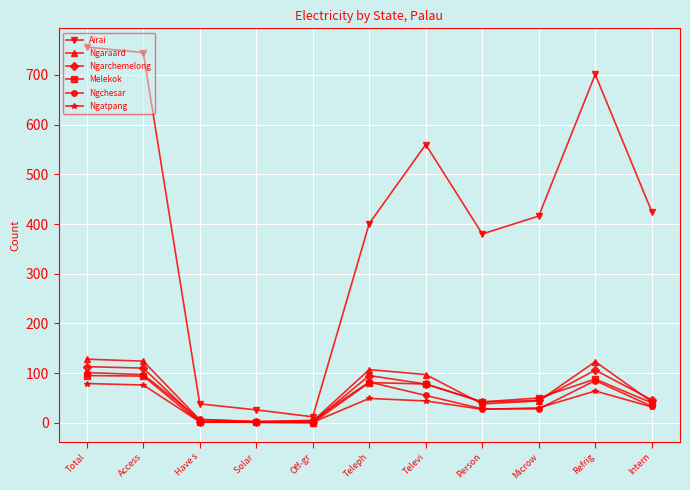

Is it true that Ngatpang equals 49 at Teleph?

True